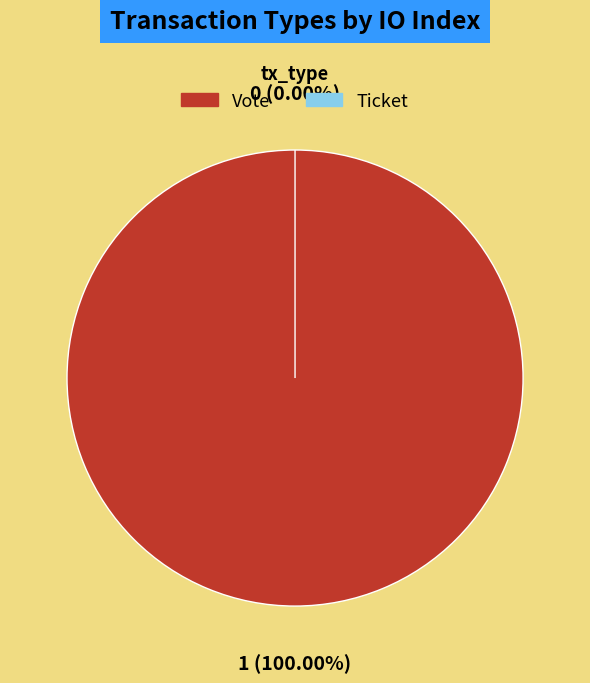

The Ticket slice represents 0% of the pie. True or false?

True